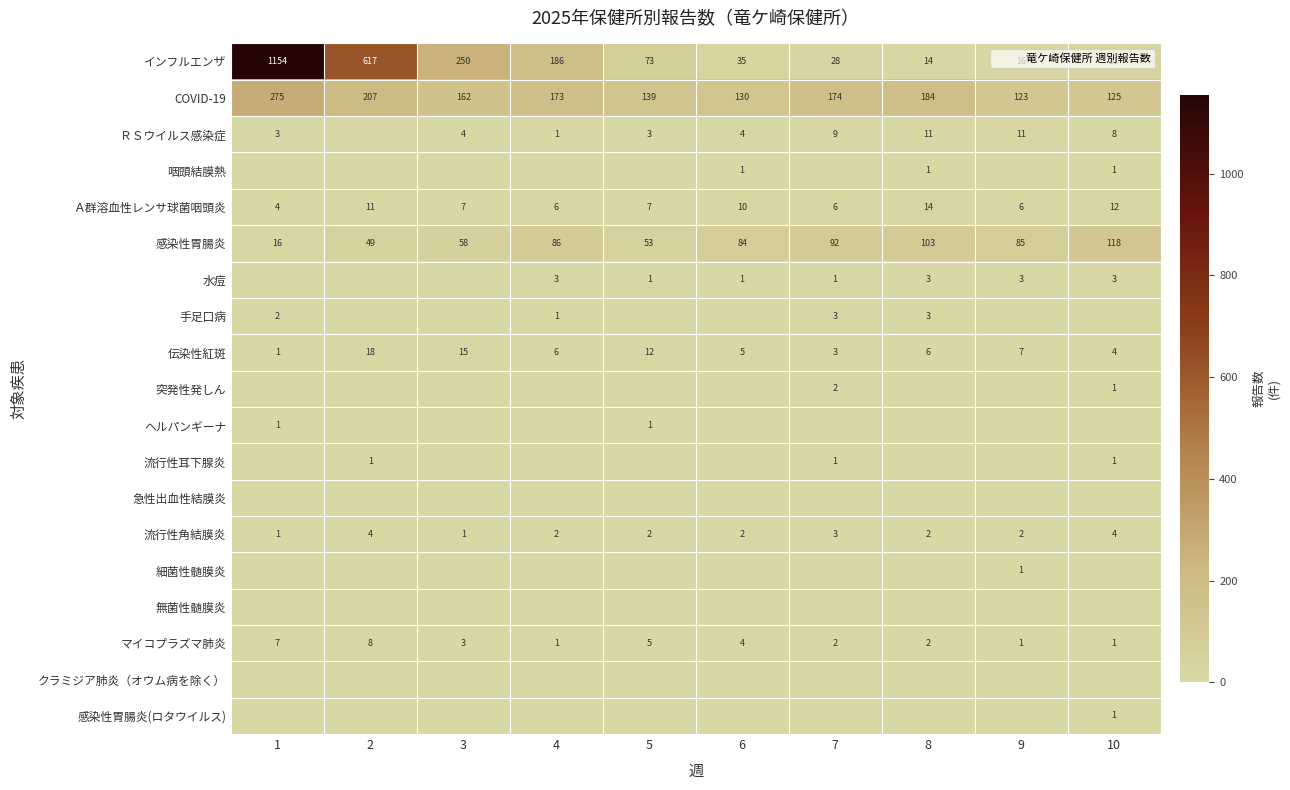

Between 9 and 10, which series saw the biggest shift?

感染性胃腸炎